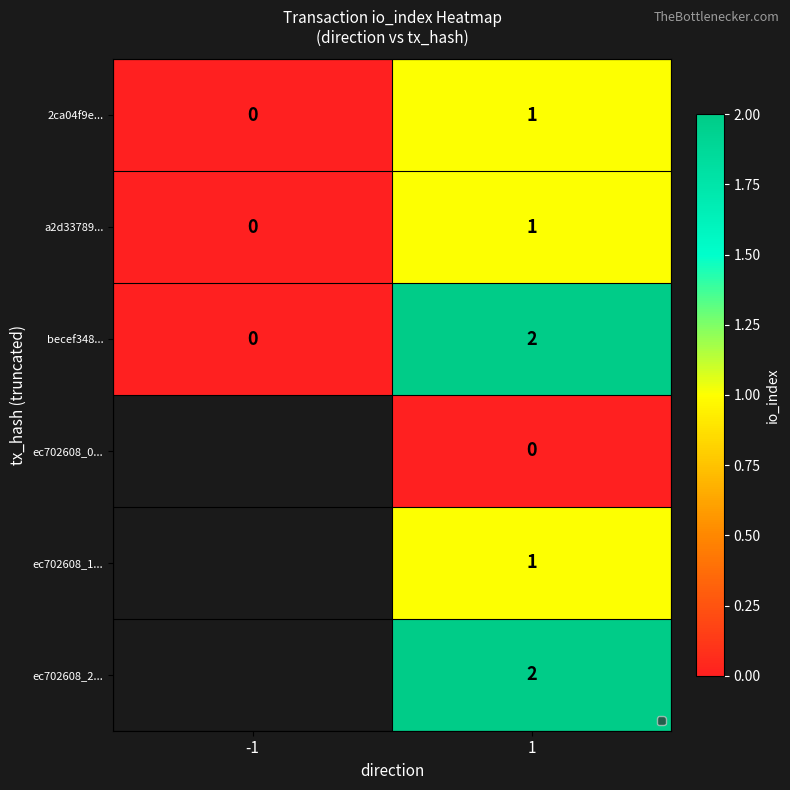

Is it true that ec702608_2... equals 1 at 1?

False